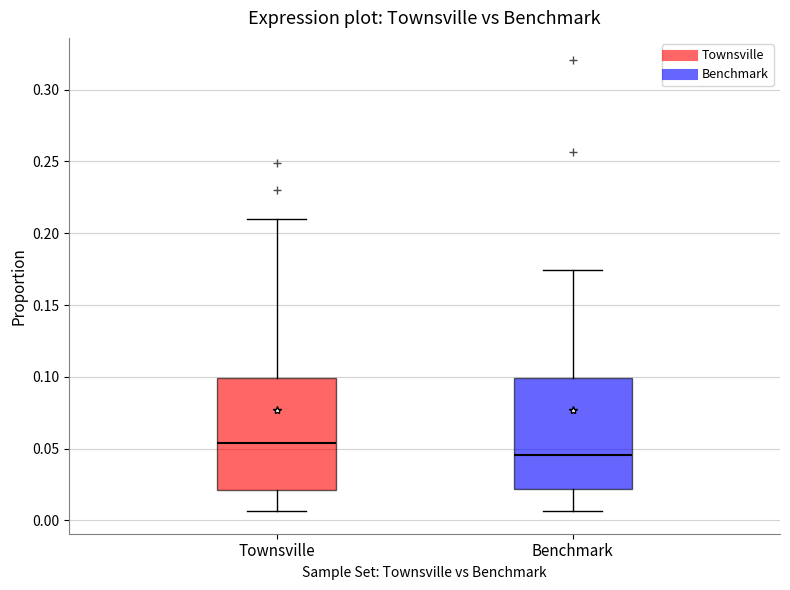

Which box's median line is the highest?

Townsville